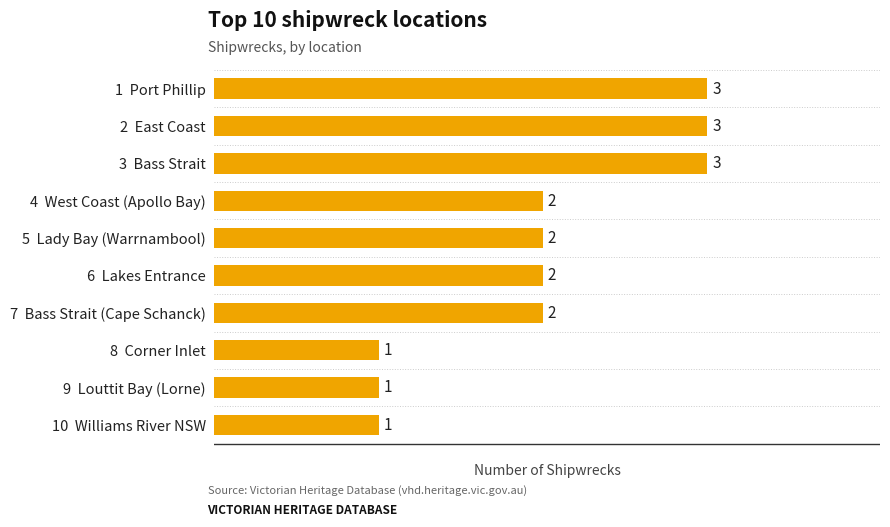

What is the difference between the maximum and minimum values?

2